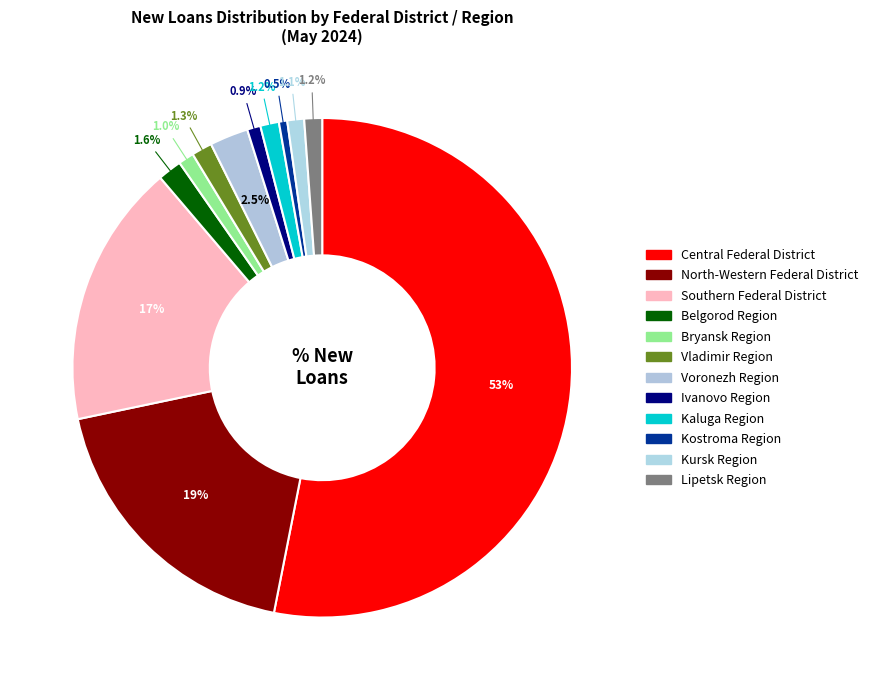

Is there a majority slice in this chart?

Yes